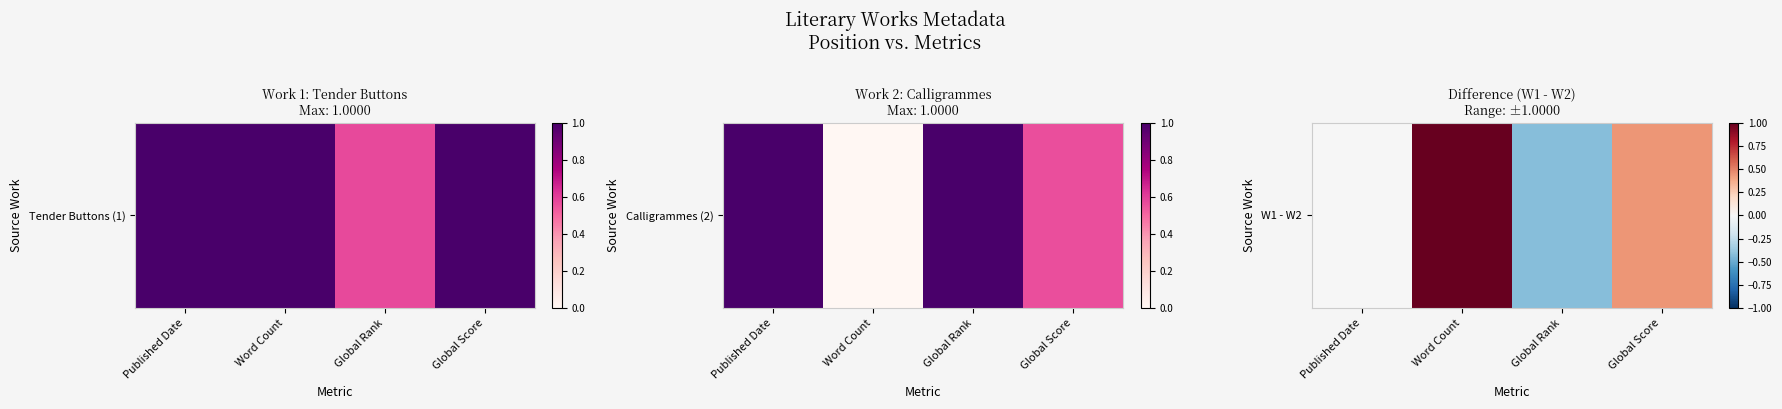

The value at Word Count is 1.0. True or false?

True